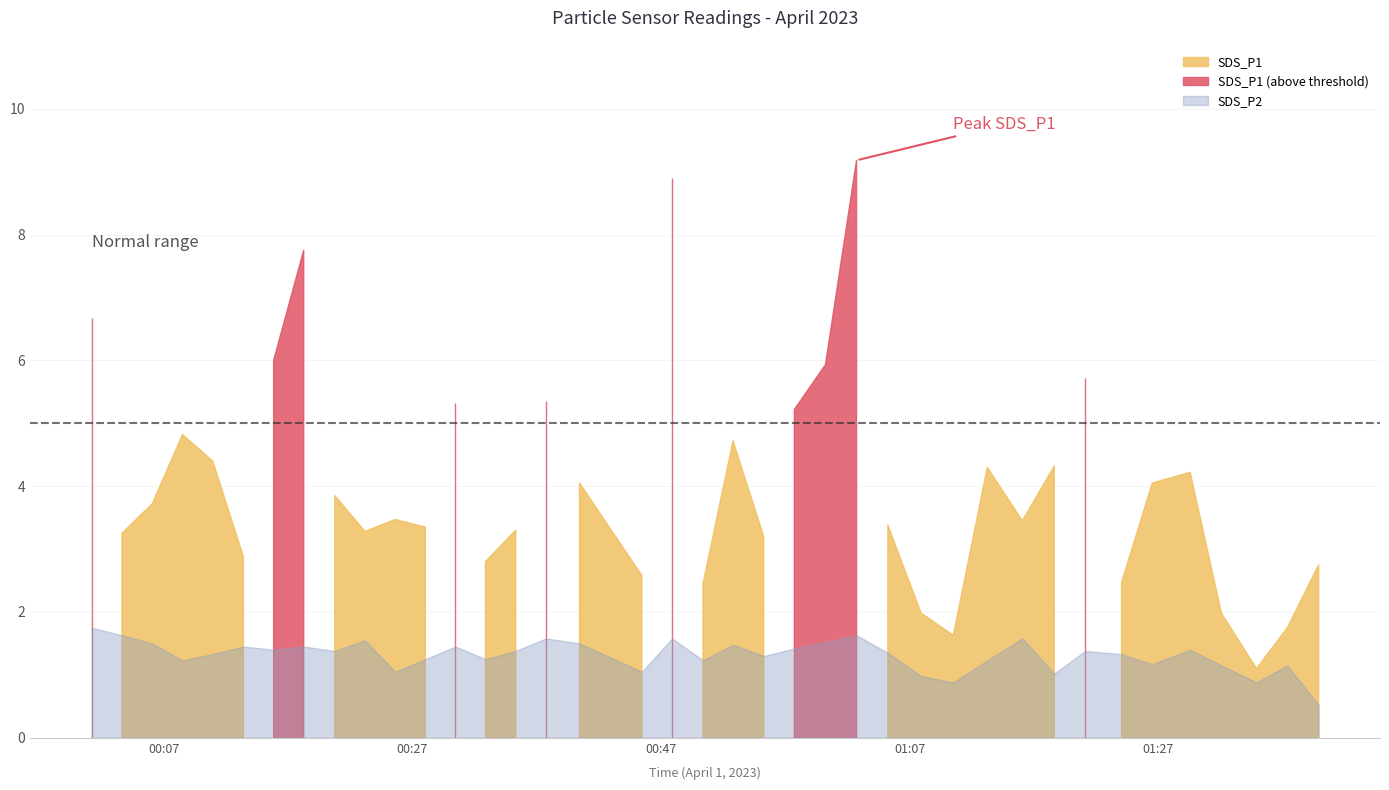

Between 23 and 37, which series saw the biggest shift?

SDS_P1